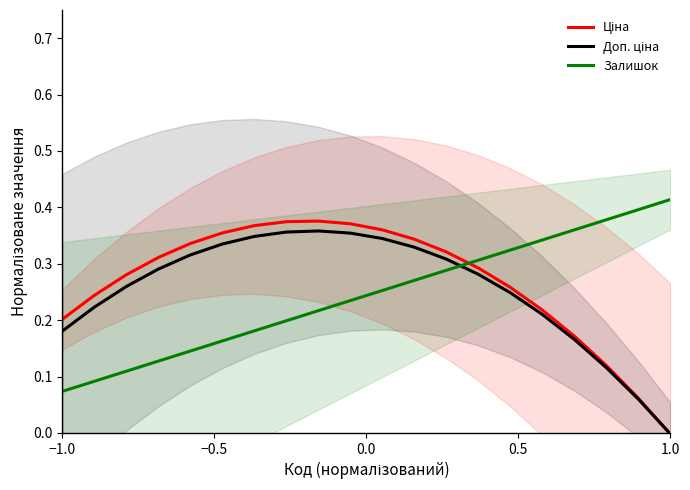

List the series in order of their overall mean, highest first.

Ціна, Доп. ціна, Залишок